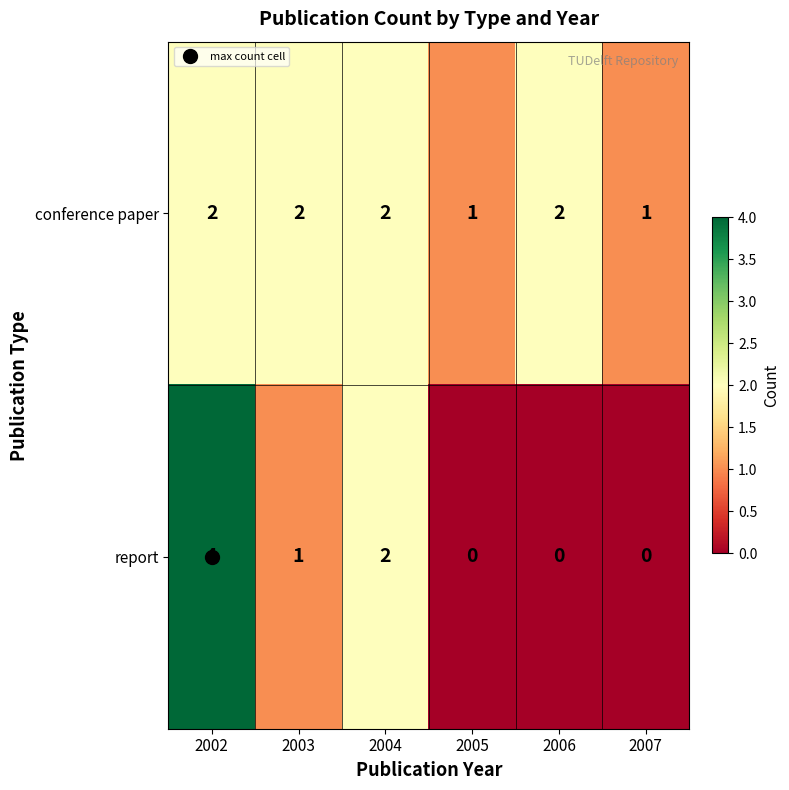

Count the report values in the range 0 to 2.

5